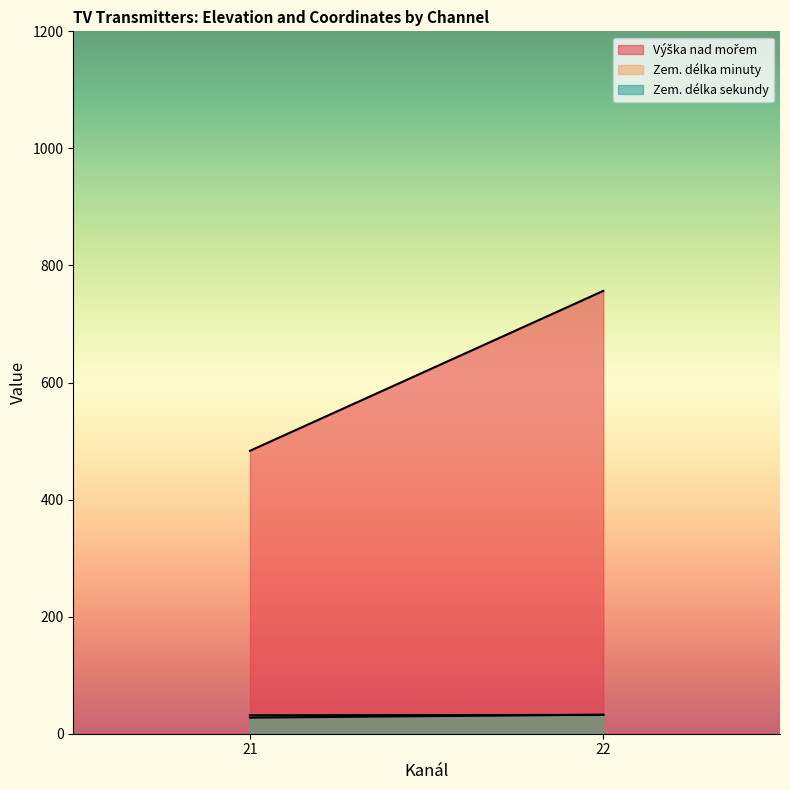

What is the smallest value displayed?

27.5